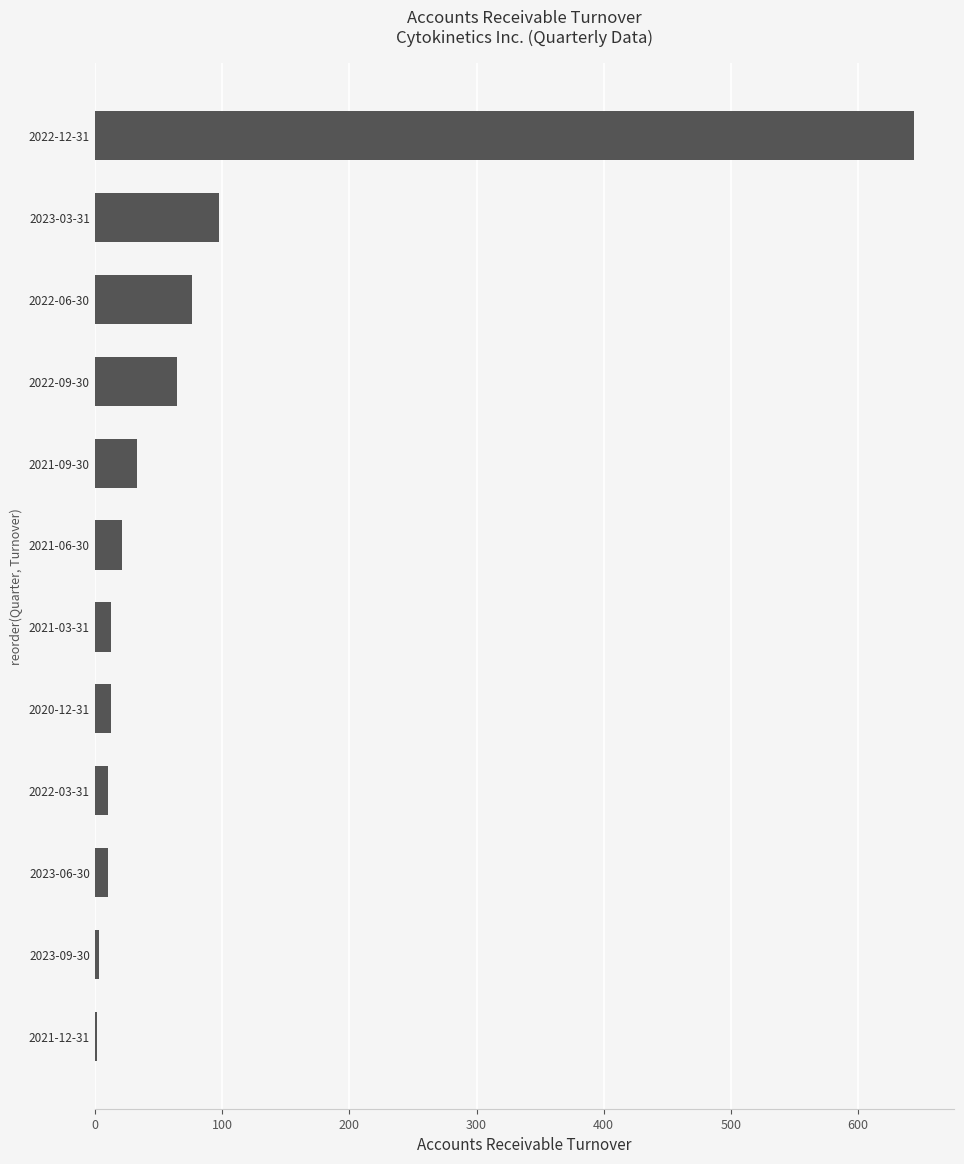

Approximately how many times larger is the value at 2021-09-30 compared to 2022-09-30?

0.5